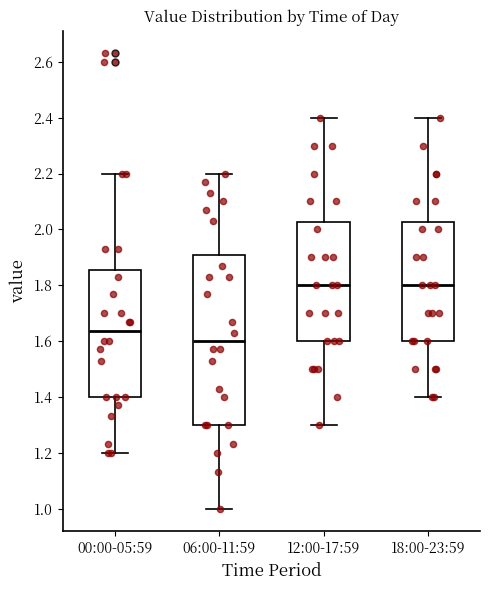

Where does the upper whisker of the box for 00:00-05:59 end on the y-axis? The values are not printed on the chart, so give them approximately, as read against the axis.

2.20